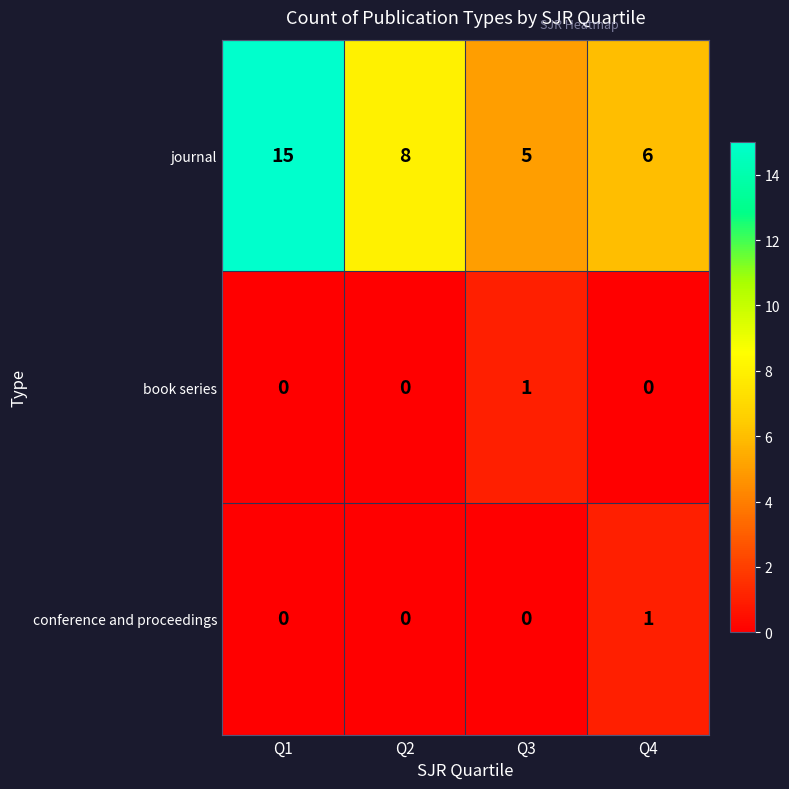

What is the sum of the journal values at Q3 and Q1?

20